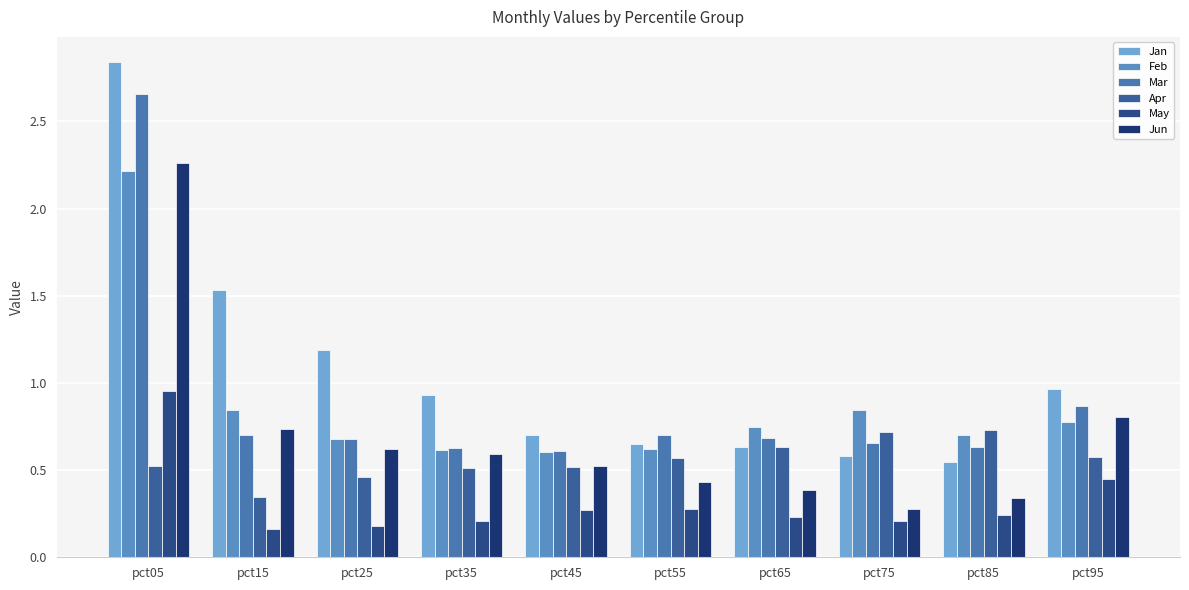

At how many categories does at least one series exceed 2?

1